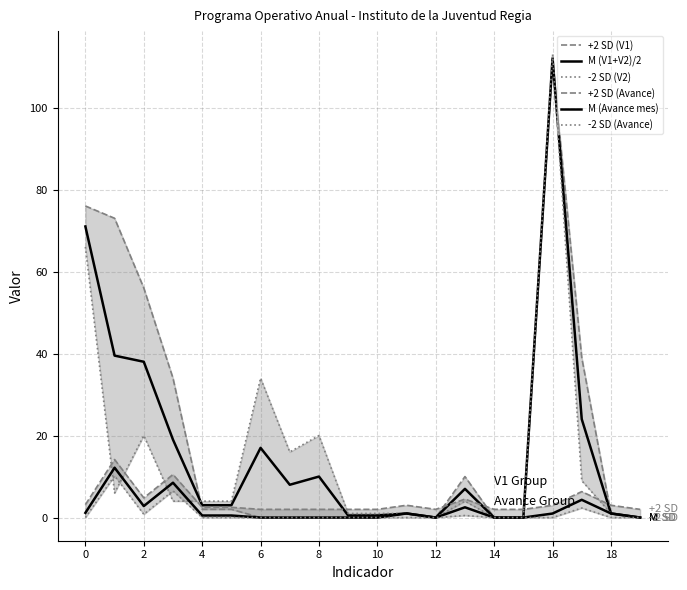

Reading left to right, transcribe all the data shown in this chart.

+2 SD (V1): 76.0	73.0	56.0	34.0	2.0	2.0	0.0	0.0	0.0	0.0	0.0	1.0	0.0	10.0	0.0	0.0	111.0	39.0	1.0	0.0
M (V1+V2)/2: 71.0	39.5	38.0	19.0	3.0	3.0	17.0	8.0	10.0	0.5	0.5	1.0	0.0	7.0	0.0	0.0	112.0	24.0	1.0	0.0
-2 SD (V2): 66.0	6.0	20.0	4.0	4.0	4.0	34.0	16.0	20.0	1.0	1.0	1.0	0.0	4.0	0.0	0.0	113.0	9.0	1.0	0.0
+2 SD (Avance): 3.1	14.2	4.8	10.5	2.5	2.5	2.0	2.0	2.0	2.0	2.0	3.0	2.0	4.5	2.0	2.0	3.0	6.3	3.0	2.0
M (Avance mes): 1.1	12.2	2.8	8.5	0.5	0.5	0.0	0.0	0.0	0.0	0.0	1.0	0.0	2.5	0.0	0.0	1.0	4.3	1.0	0.0
-2 SD (Avance): 0.0	10.2	0.8	6.5	0.0	0.0	0.0	0.0	0.0	0.0	0.0	0.0	0.0	0.5	0.0	0.0	0.0	2.3	0.0	0.0